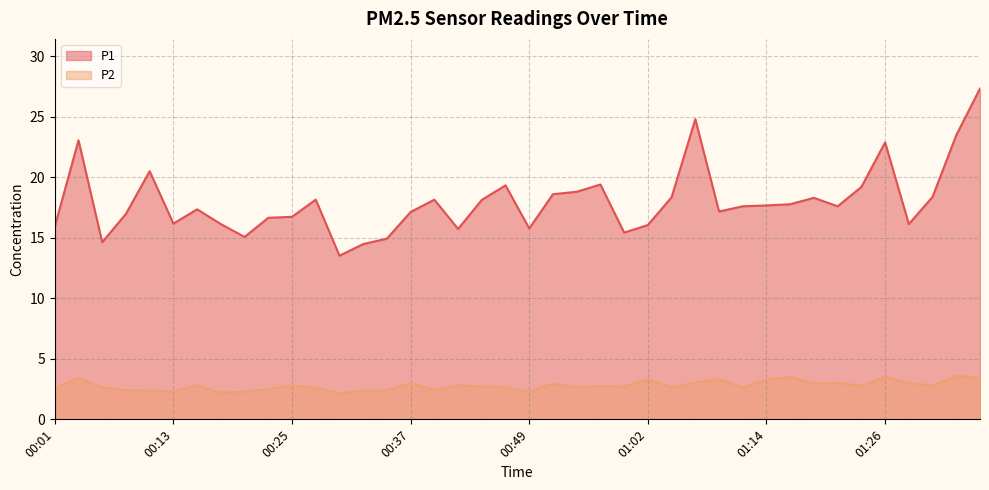

What is the lowest value of the P1 series?

13.5